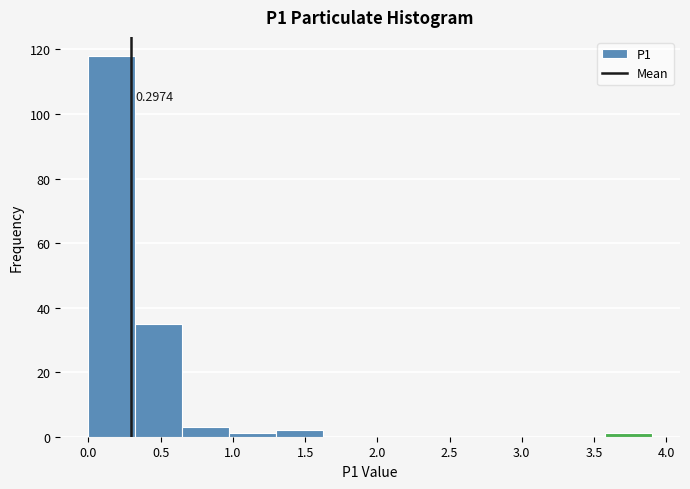

Which range on the x-axis has the tallest bar?

0.000 to 0.325